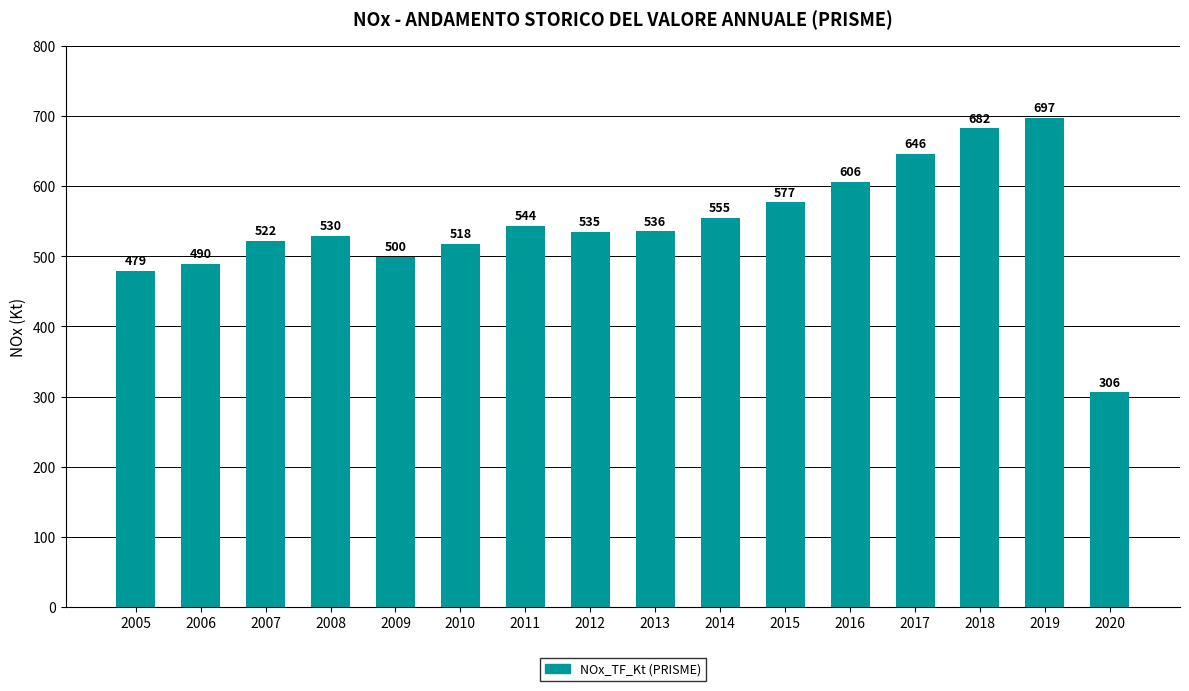

What is the minimum value shown in the chart?

306.0